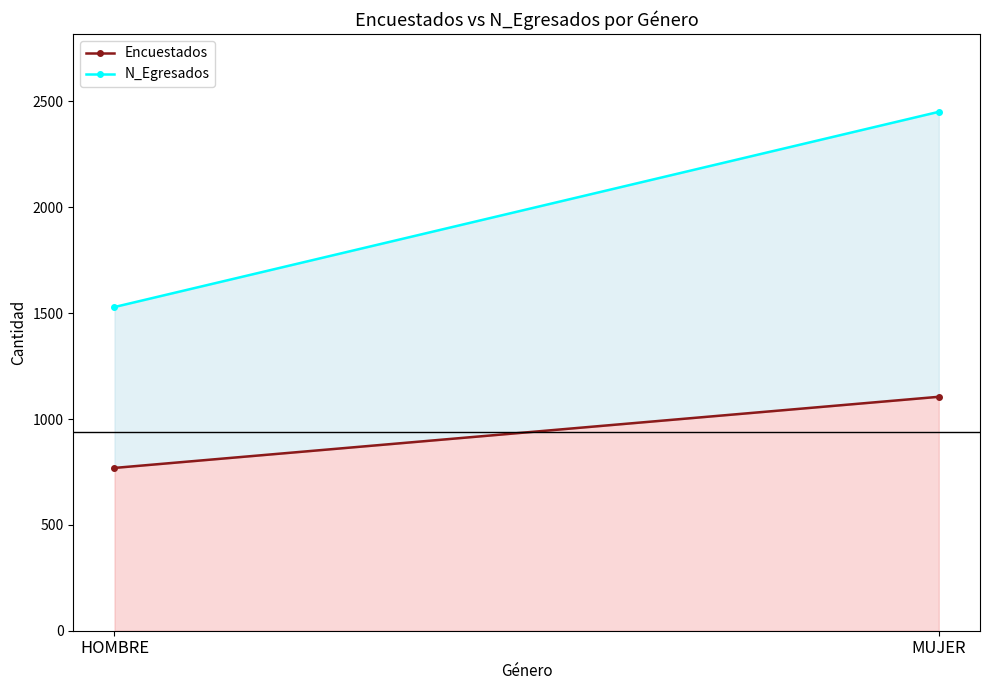

Which label corresponds to the largest value in the chart?

MUJER